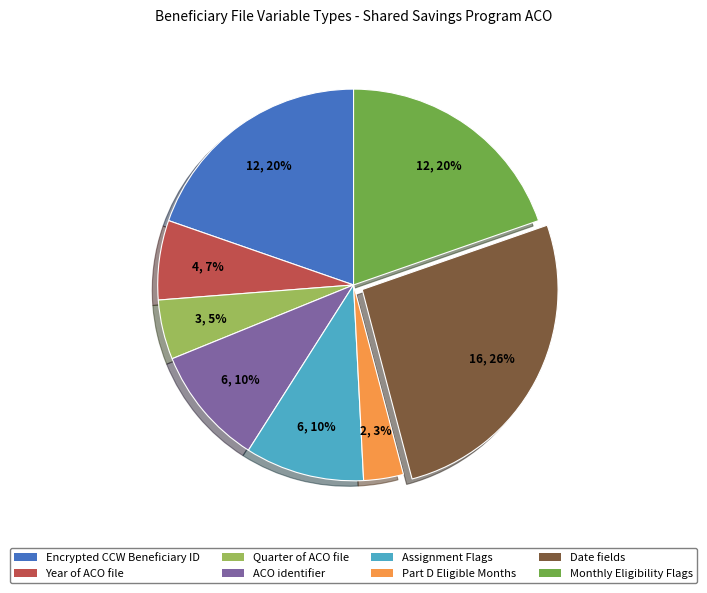

How many segments does this pie chart have?

8